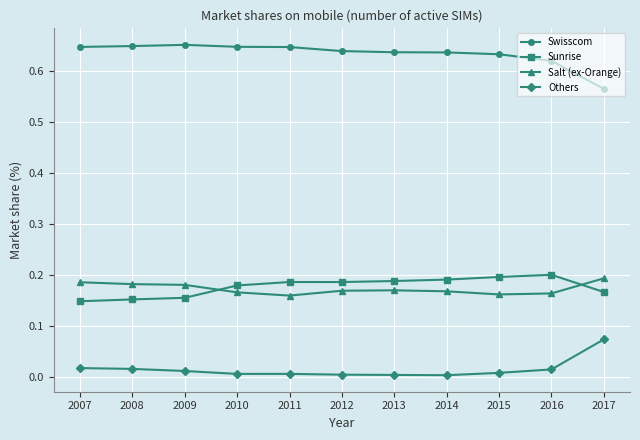

At how many categories does at least one series exceed 0?

11